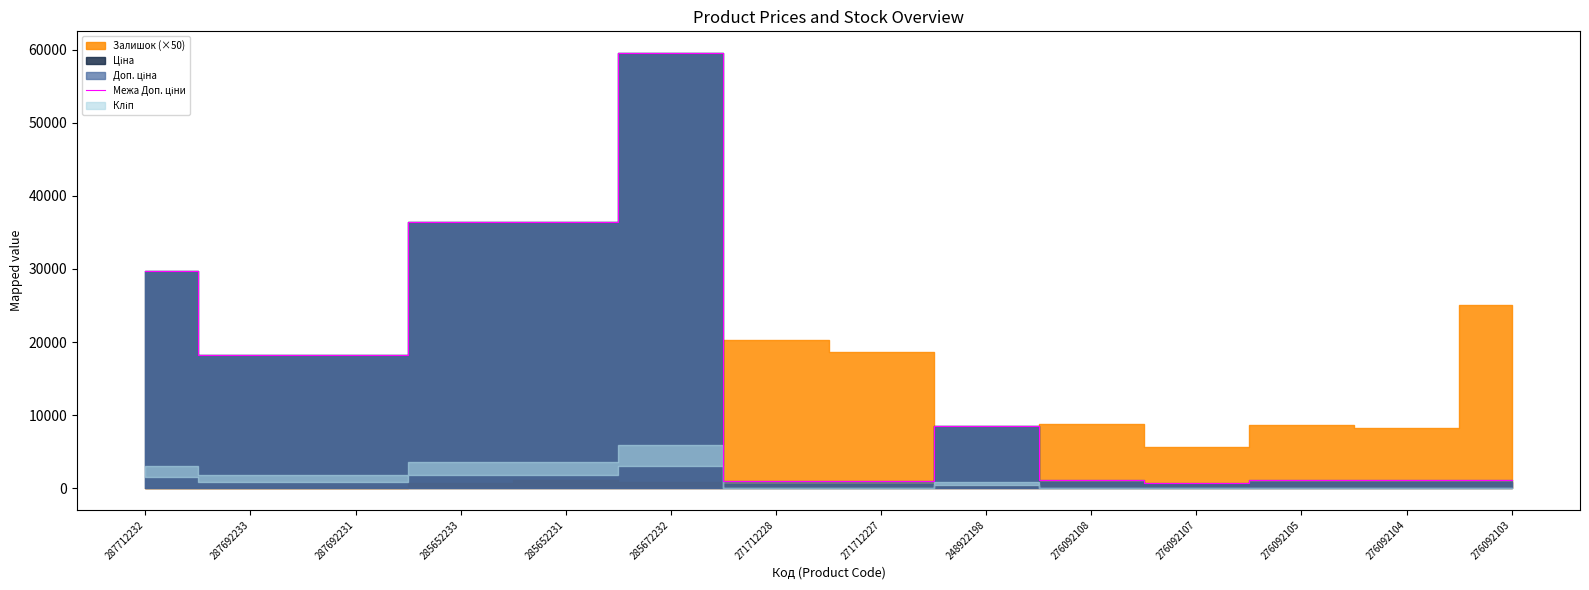

Which category has the lowest value across all series?

276092107